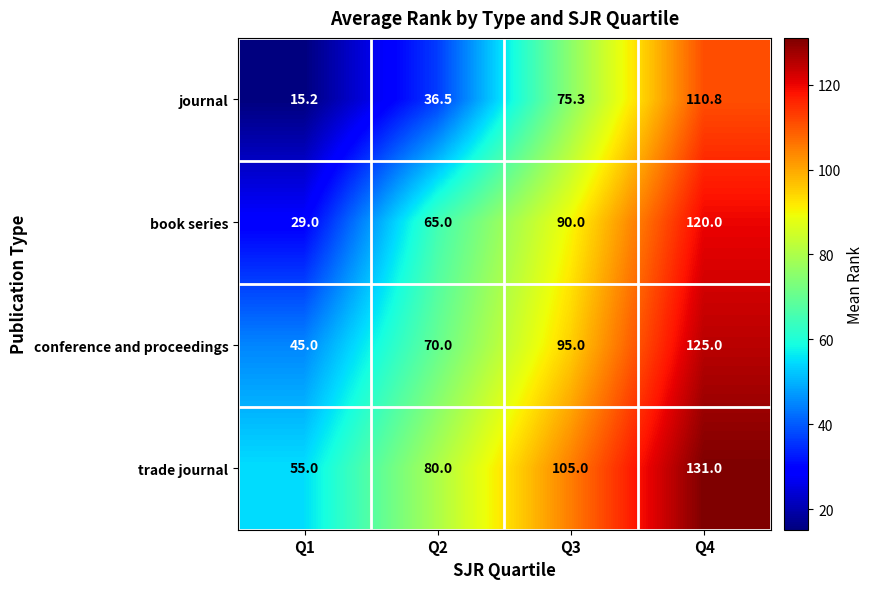

List the labels in order of conference and proceedings value, smallest first.

Q1, Q2, Q3, Q4